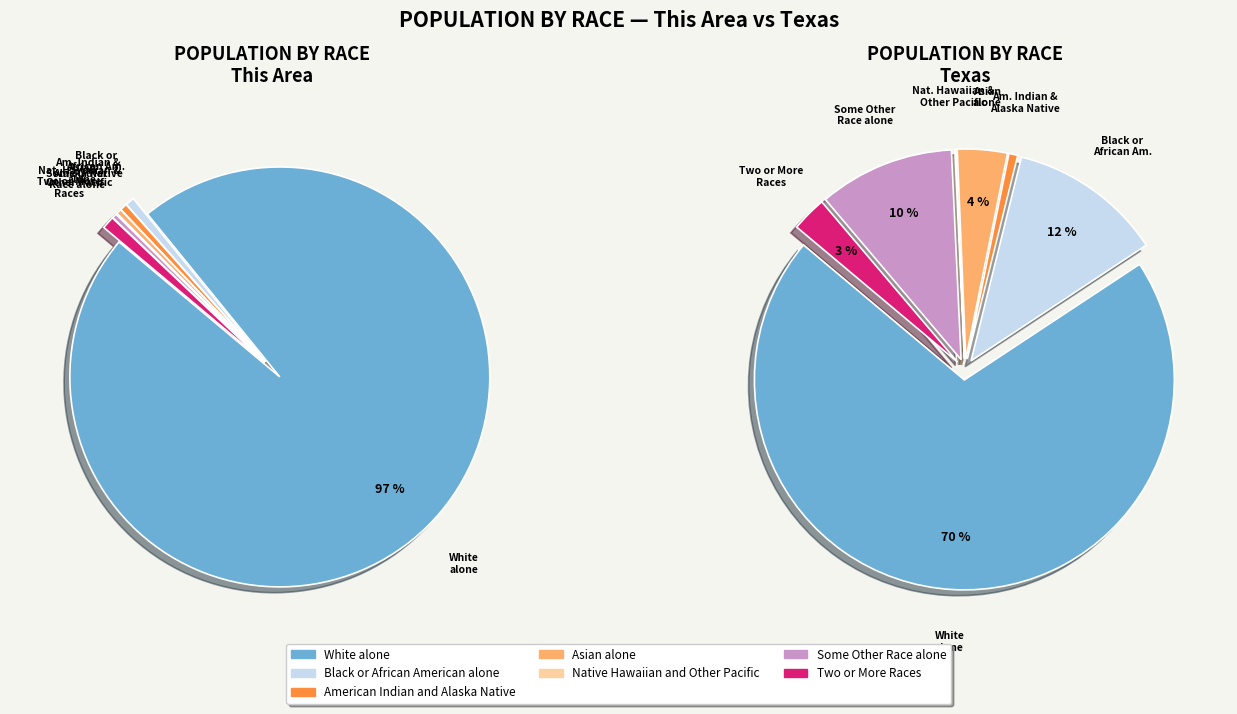

What percentage is the American Indian and Alaska Native slice, to the nearest percent?

1%